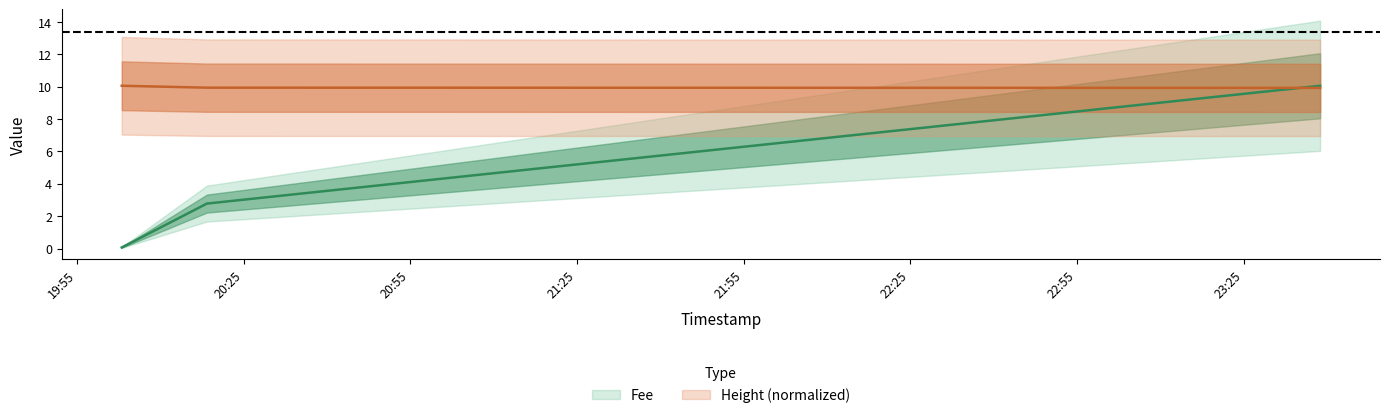

What is the maximum value for Fee?

10.1